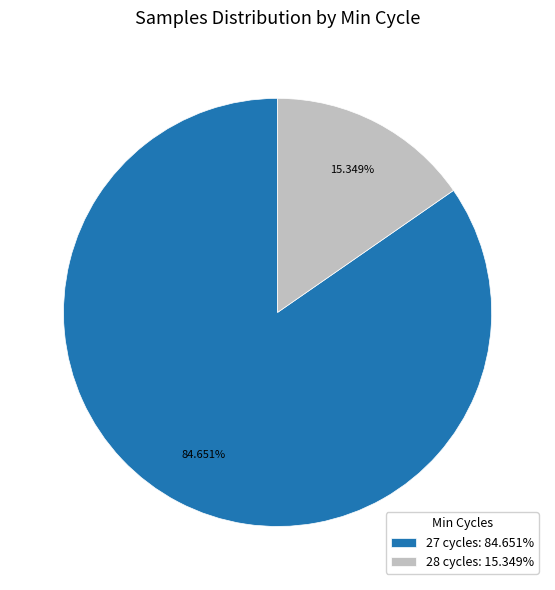

How many segments does this pie chart have?

2